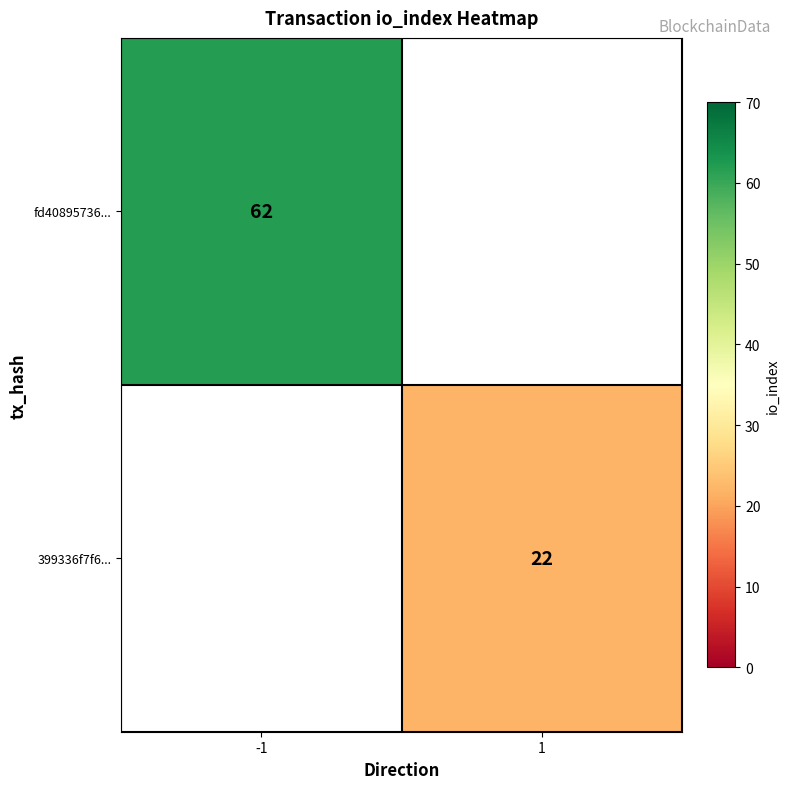

Which category has the highest value across all series?

-1